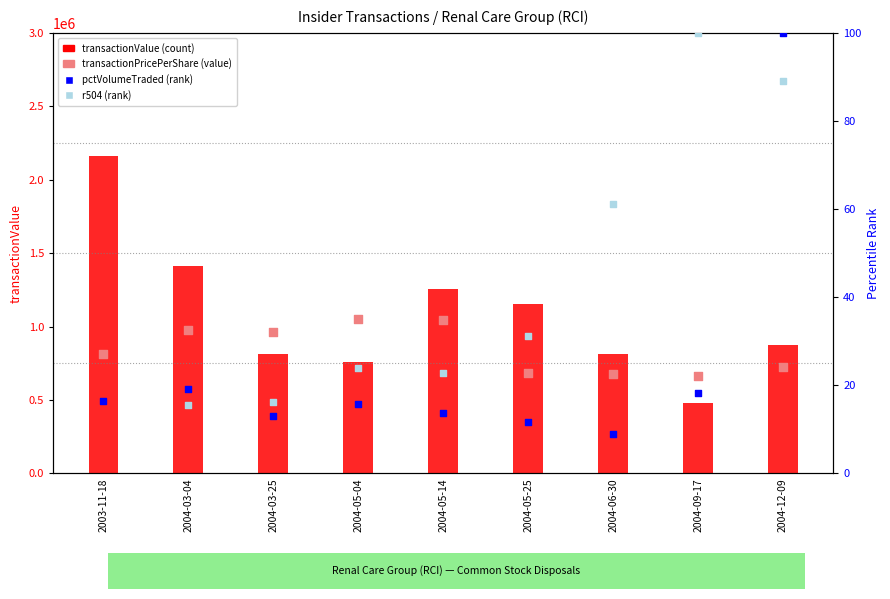

Is the value of transactionValue at 2004-12-09 greater than the value of transactionPricePerShare at 2004-09-17?

Yes